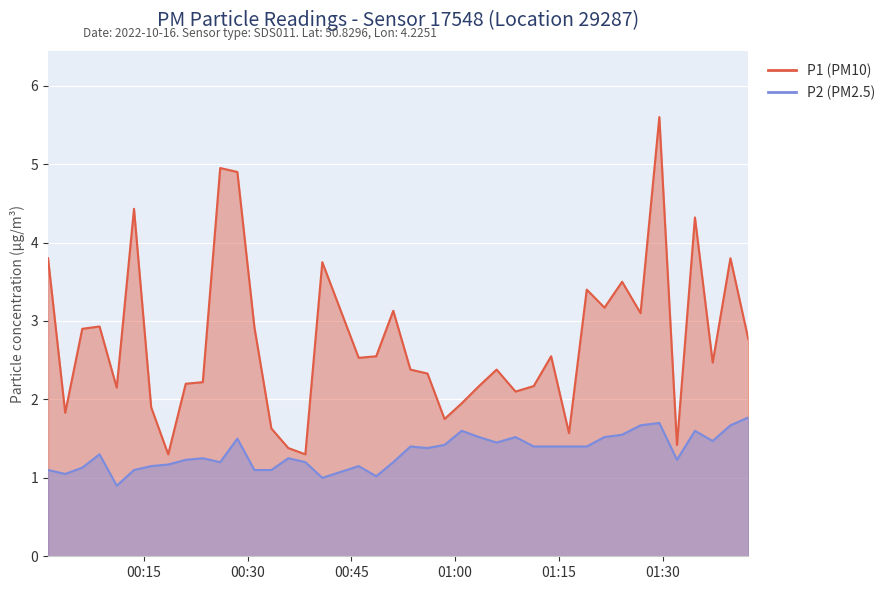

True or false: P1 and P2 intersect in this chart.

False